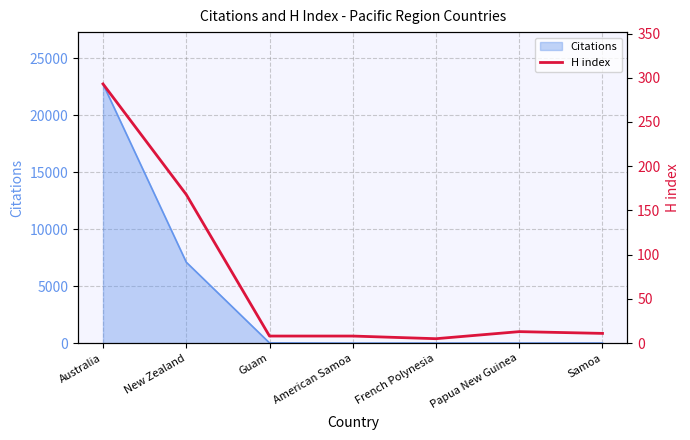

How many interior local peaks (higher than both neighbors) does the data have?

1